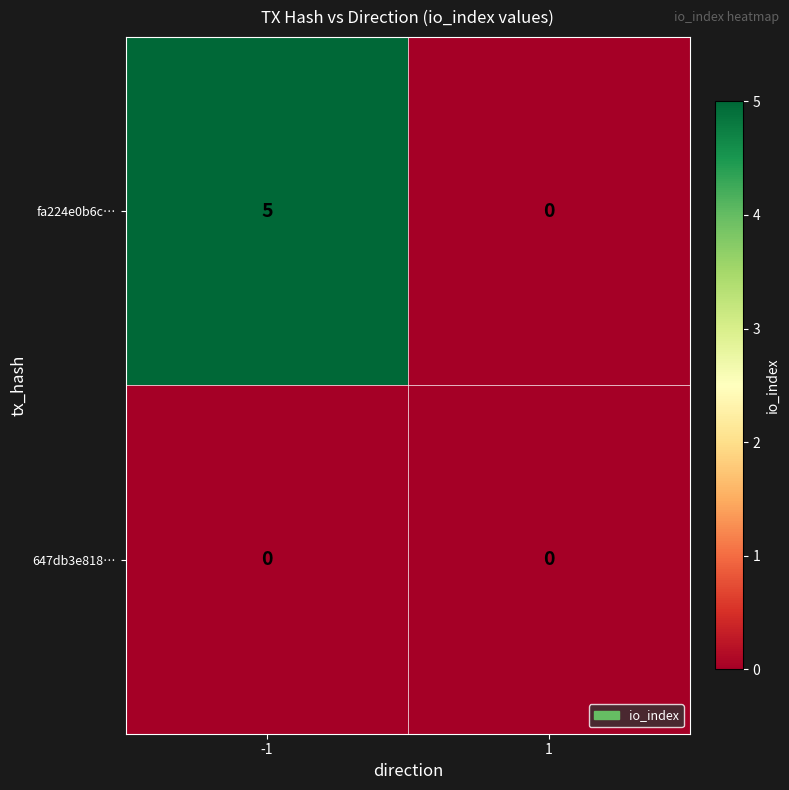

What is the maximum value shown in the chart?

5